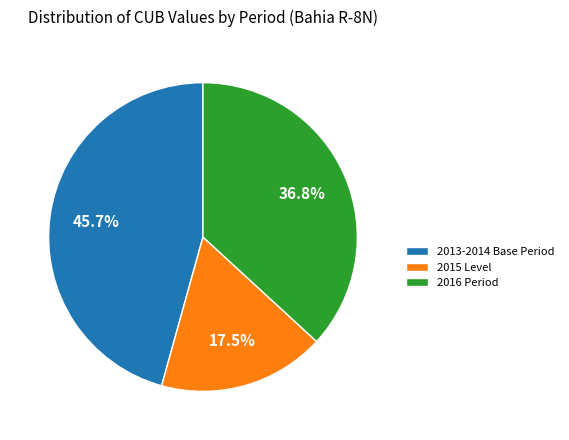

Rank the categories by value from lowest to highest.

2015 Level, 2016 Period, 2013-2014 Base Period